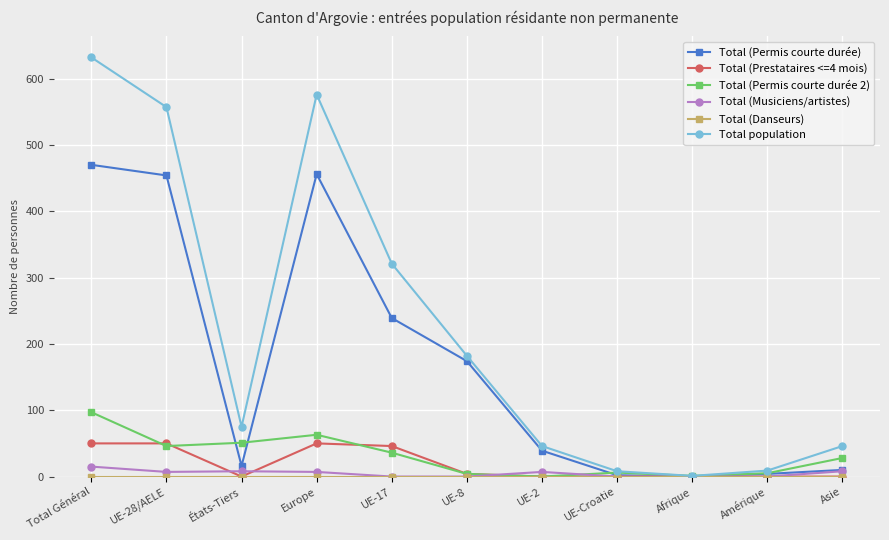

What is the greatest value displayed?

632